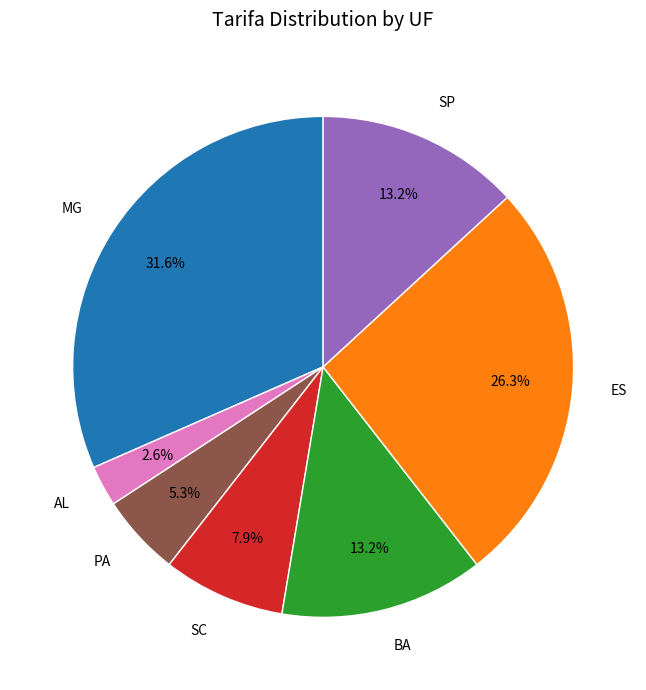

Does SC account for over 50% of the chart?

No